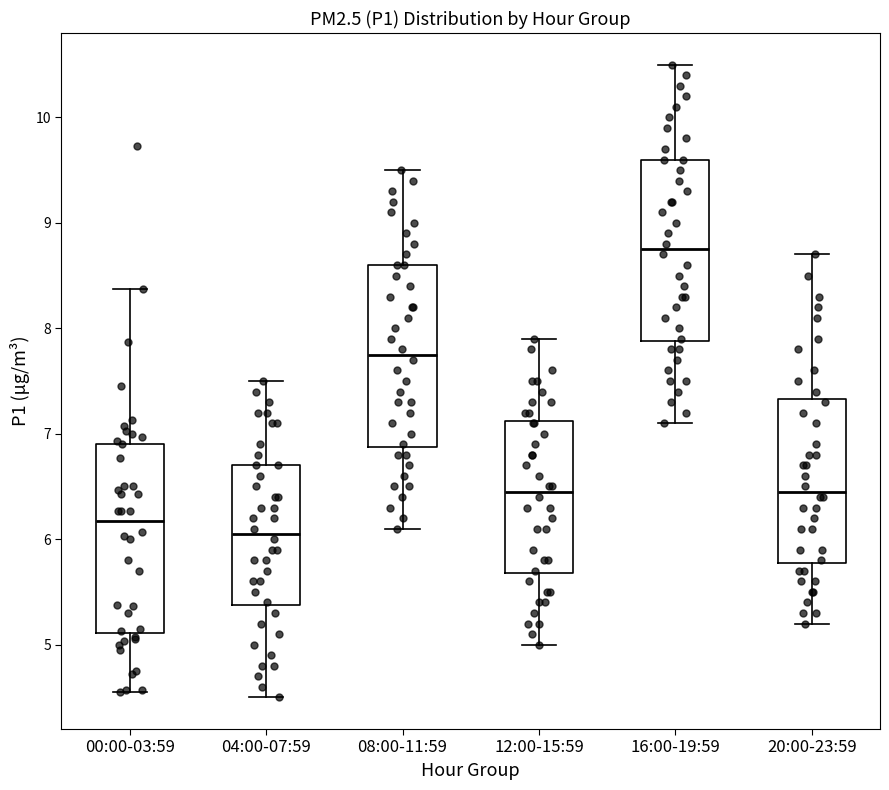

Where does the upper whisker of the box for 00:00-03:59 end on the y-axis? The values are not printed on the chart, so give them approximately, as read against the axis.

8.4